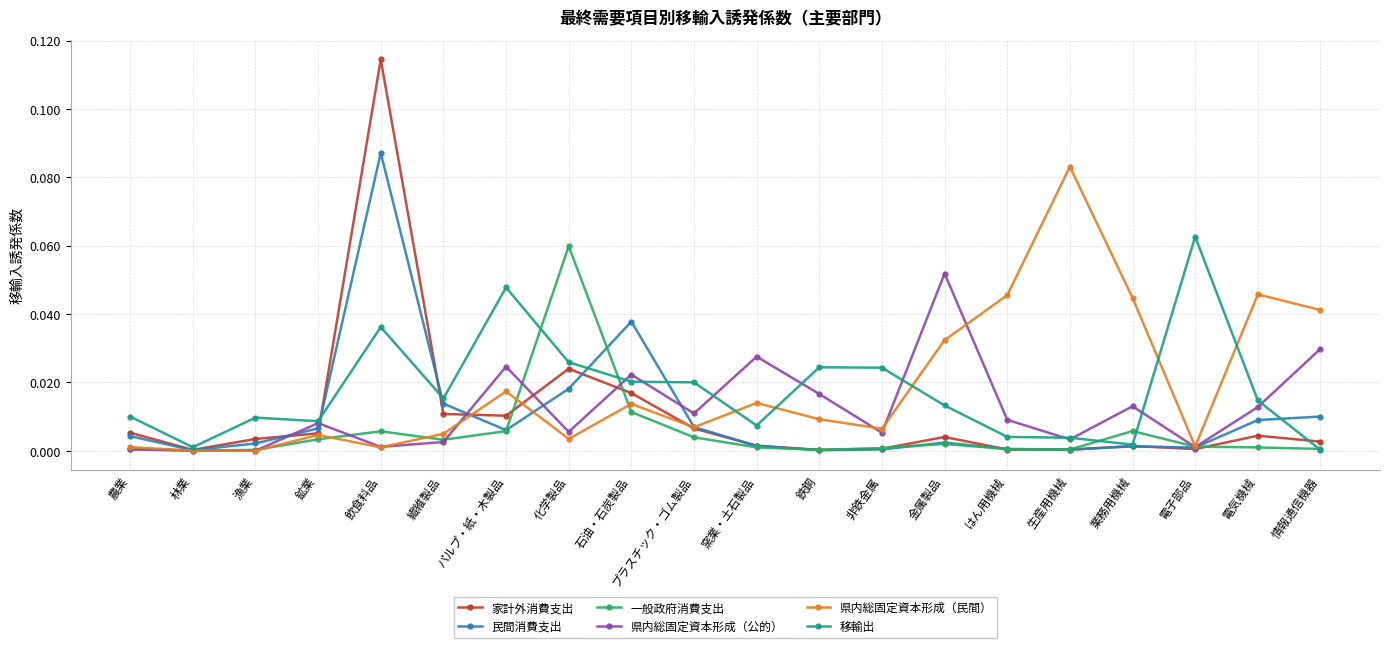

What is the label of the 10th point from the left?

プラスチック・ゴム製品